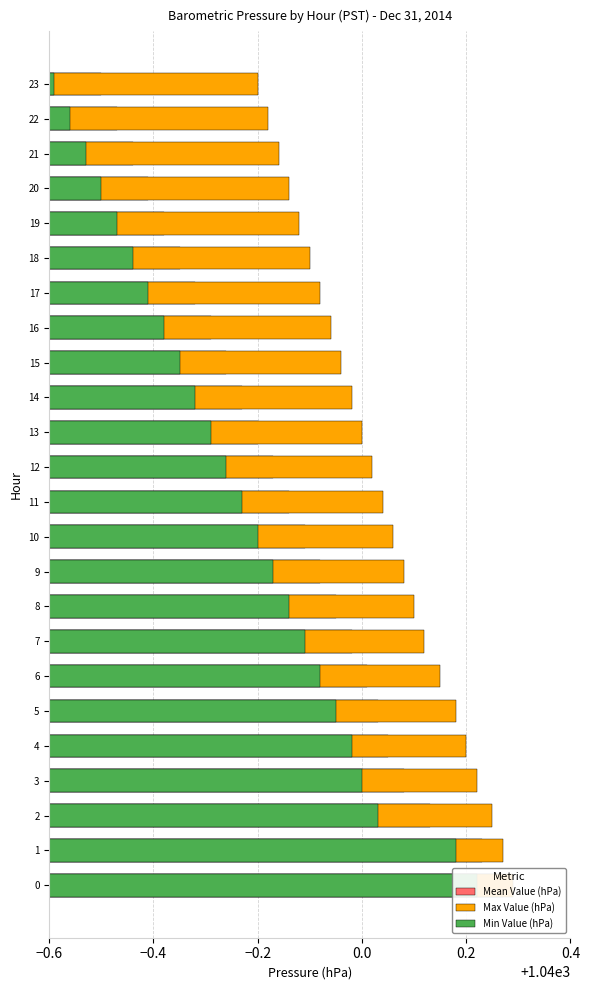

List the series in order of their overall mean, lowest first.

Min Value (hPa), Mean Value (hPa), Max Value (hPa)